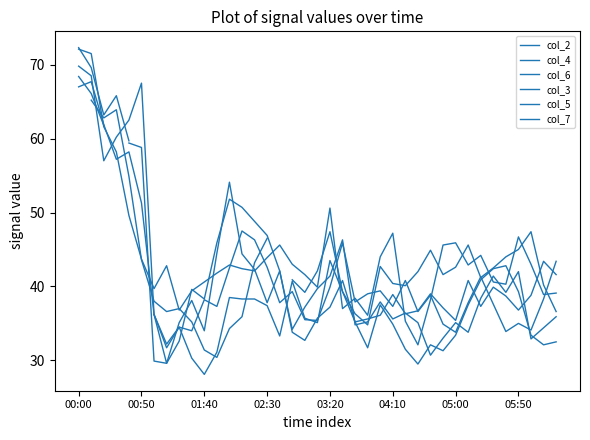

How many series are shown in this chart?

6